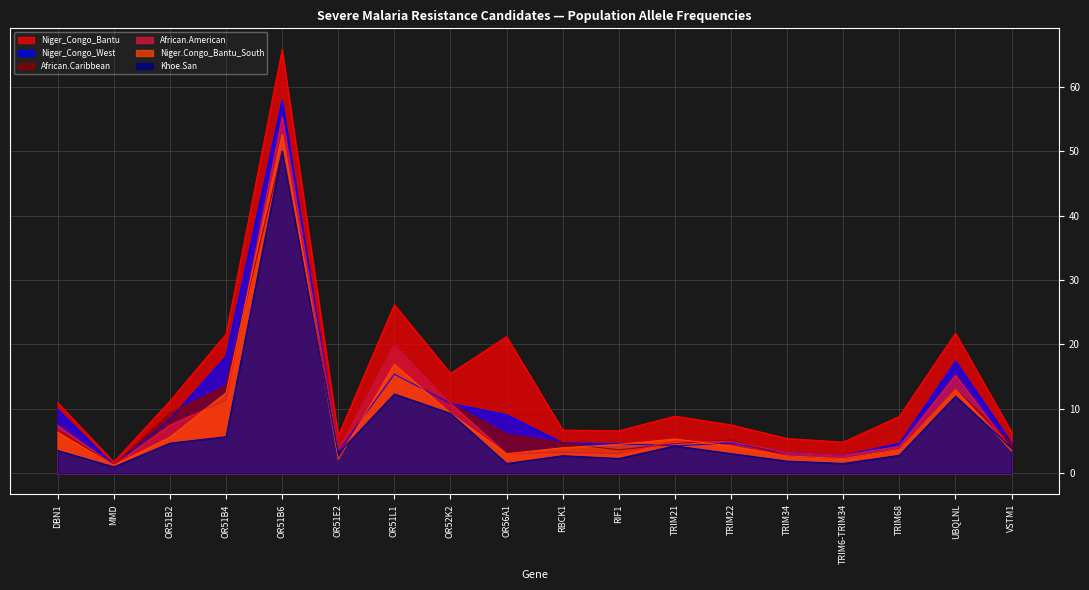

Reading left to right, list all the values displayed in this chart.

Niger_Congo_West: DBN1=9.9	MMD=1.2	OR51B2=8.4	OR51B4=18.2	OR51B6=57.9	OR51E2=3.4	OR51L1=15.4	OR52K2=10.9	OR56A1=9.1	RBCK1=4.7	RIF1=4.6	TRIM21=4.3	TRIM22=4.7	TRIM34=3.2	TRIM6-TRIM34=2.8	TRIM68=4.7	UBQLNL=17.4	VSTM1=4.7
Khoe.San: DBN1=3.5	MMD=1.0	OR51B2=4.7	OR51B4=5.7	OR51B6=50.0	OR51E2=3.1	OR51L1=12.3	OR52K2=9.3	OR56A1=1.5	RBCK1=2.7	RIF1=2.3	TRIM21=4.3	TRIM22=3.1	TRIM34=1.9	TRIM6-TRIM34=1.5	TRIM68=2.8	UBQLNL=12.0	VSTM1=3.9
Niger.Congo_Bantu_South: DBN1=6.4	MMD=1.2	OR51B2=5.6	OR51B4=12.5	OR51B6=52.6	OR51E2=2.1	OR51L1=16.9	OR52K2=9.3	OR56A1=3.0	RBCK1=4.0	RIF1=4.5	TRIM21=5.3	TRIM22=4.2	TRIM34=2.7	TRIM6-TRIM34=2.3	TRIM68=3.7	UBQLNL=13.0	VSTM1=3.4
Niger_Congo_Bantu: DBN1=11.0	MMD=1.7	OR51B2=11.2	OR51B4=21.6	OR51B6=65.8	OR51E2=5.8	OR51L1=26.2	OR52K2=15.5	OR56A1=21.2	RBCK1=6.7	RIF1=6.6	TRIM21=8.9	TRIM22=7.5	TRIM34=5.4	TRIM6-TRIM34=4.8	TRIM68=8.8	UBQLNL=21.7	VSTM1=6.4
African.American: DBN1=7.4	MMD=1.2	OR51B2=7.5	OR51B4=11.4	OR51B6=55.3	OR51E2=3.7	OR51L1=20.0	OR52K2=10.9	OR56A1=3.0	RBCK1=3.2	RIF1=3.1	TRIM21=5.0	TRIM22=4.9	TRIM34=3.2	TRIM6-TRIM34=2.8	TRIM68=4.2	UBQLNL=15.2	VSTM1=3.7
African.Caribbean: DBN1=6.7	MMD=1.2	OR51B2=9.3	OR51B4=13.6	OR51B6=50.0	OR51E2=3.7	OR51L1=20.0	OR52K2=10.9	OR56A1=6.1	RBCK1=4.7	RIF1=3.6	TRIM21=4.6	TRIM22=5.2	TRIM34=2.7	TRIM6-TRIM34=2.3	TRIM68=3.7	UBQLNL=13.0	VSTM1=4.7